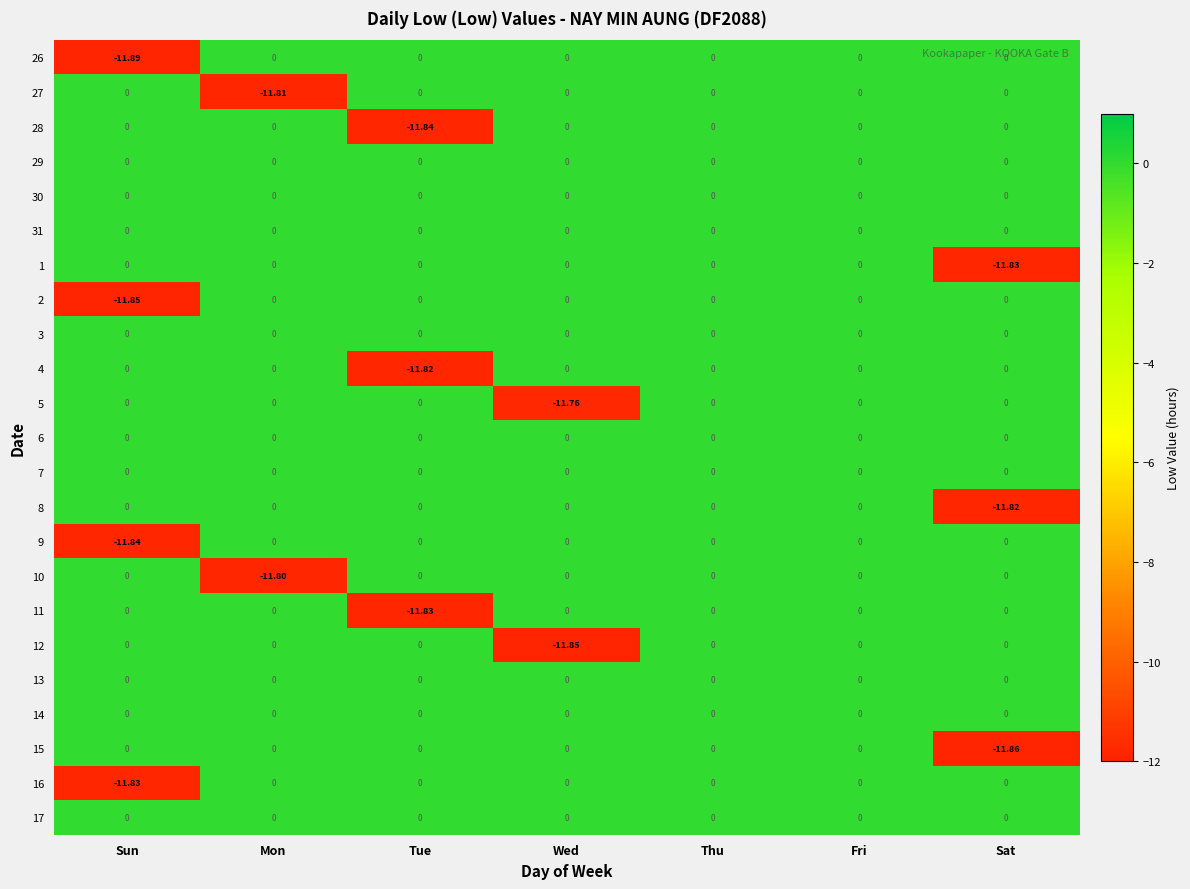

How many negative values does the 11 series have?

1